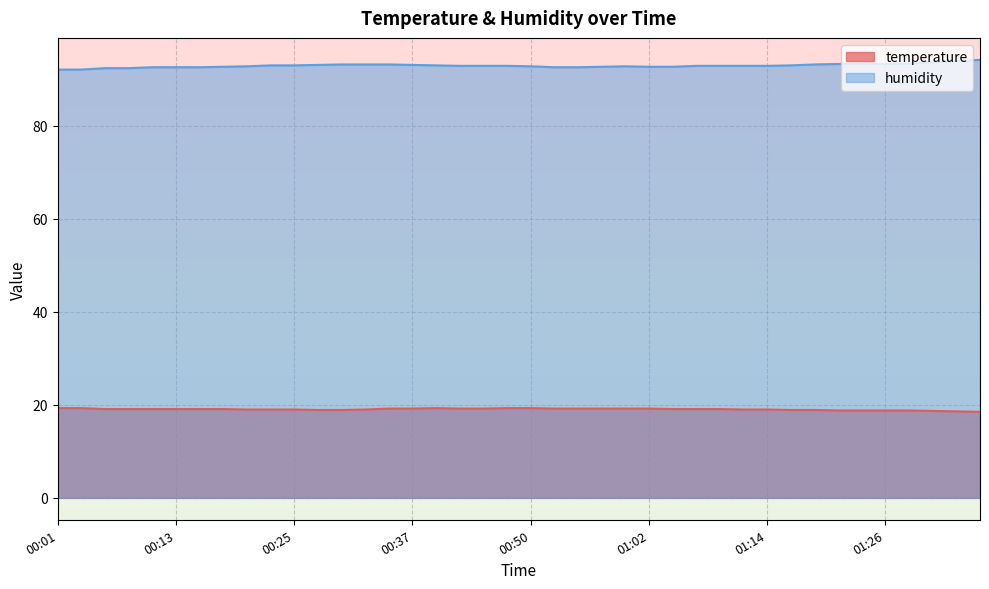

What is the spread (max minus min) of values at 00:30?

74.3